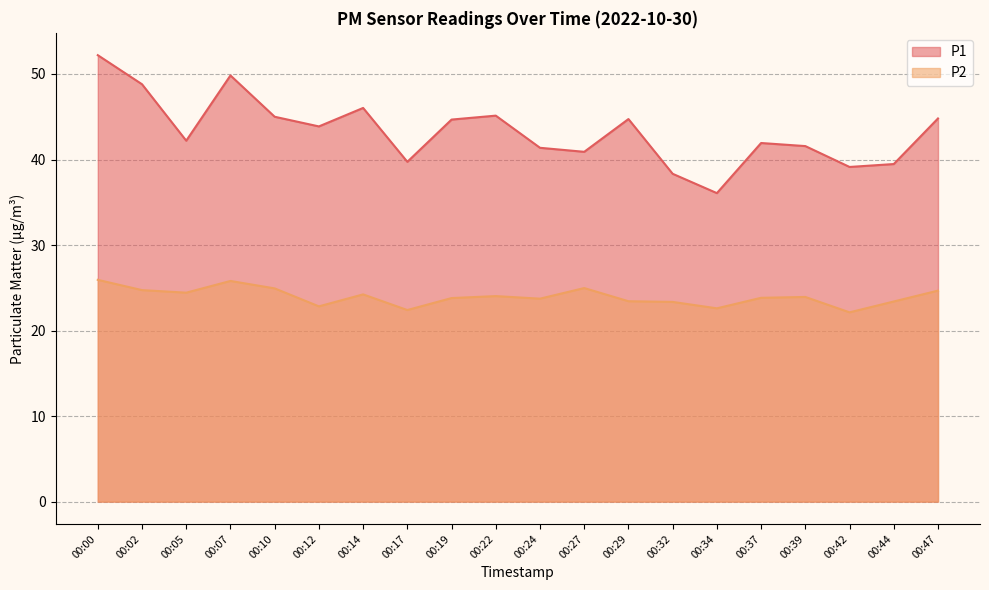

What is the sum of all P2 values?

479.1